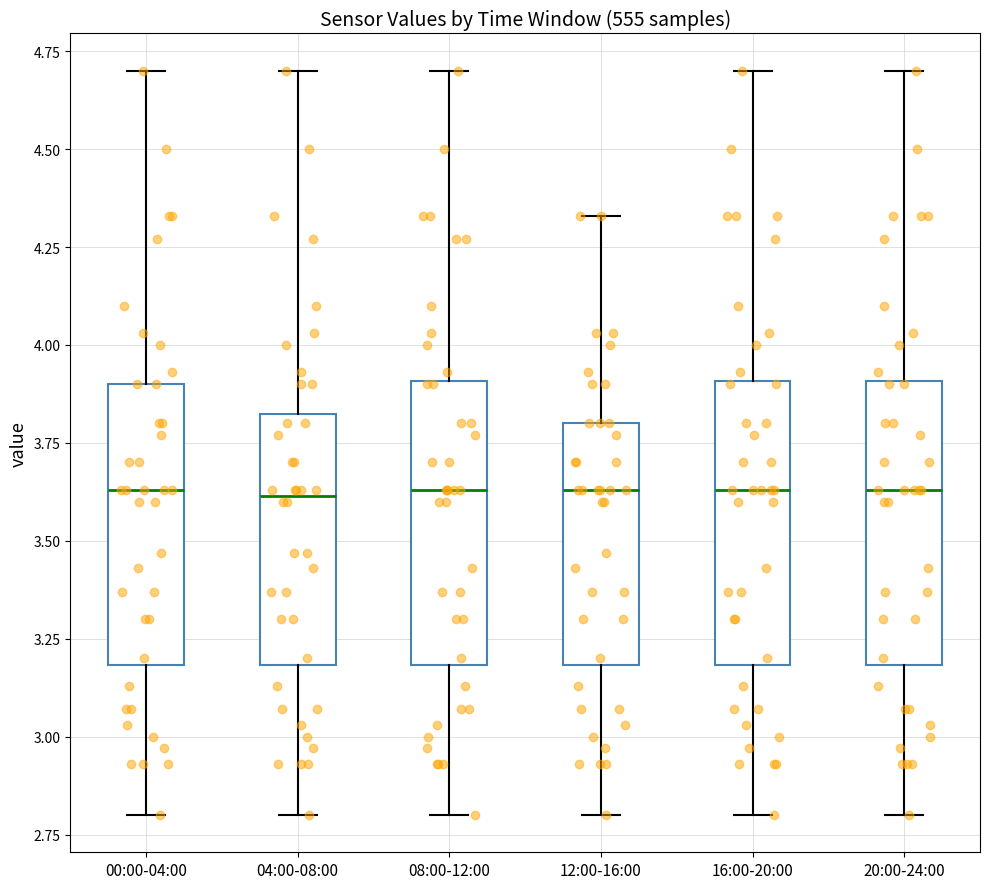

Reading left to right, read every box against the y-axis: the position of its median line, the range the box covers, and the ends of its whiskers. The values are not printed on the chart, so give them approximately, as read against the axis.

00:00-04:00: median 3.65, box 3.20 to 3.90, whiskers 2.80 to 4.70
04:00-08:00: median 3.60, box 3.20 to 3.85, whiskers 2.80 to 4.70
08:00-12:00: median 3.65, box 3.20 to 3.90, whiskers 2.80 to 4.70
12:00-16:00: median 3.65, box 3.20 to 3.80, whiskers 2.80 to 4.35
16:00-20:00: median 3.65, box 3.20 to 3.90, whiskers 2.80 to 4.70
20:00-24:00: median 3.65, box 3.20 to 3.90, whiskers 2.80 to 4.70